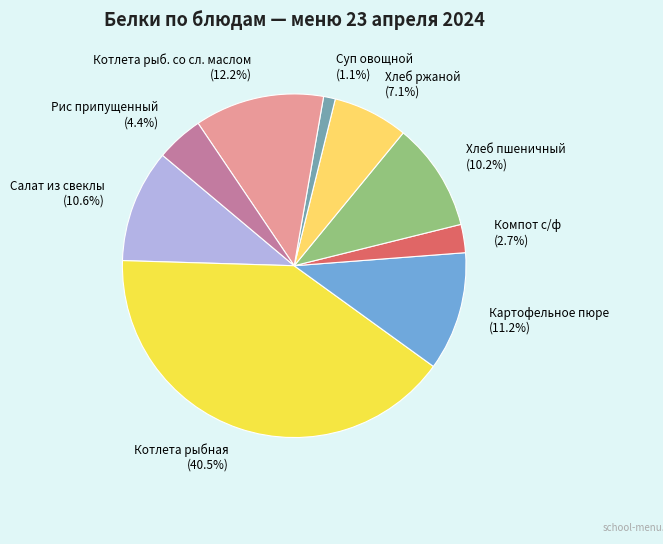

To the nearest percent, what is the average slice percentage?

11%